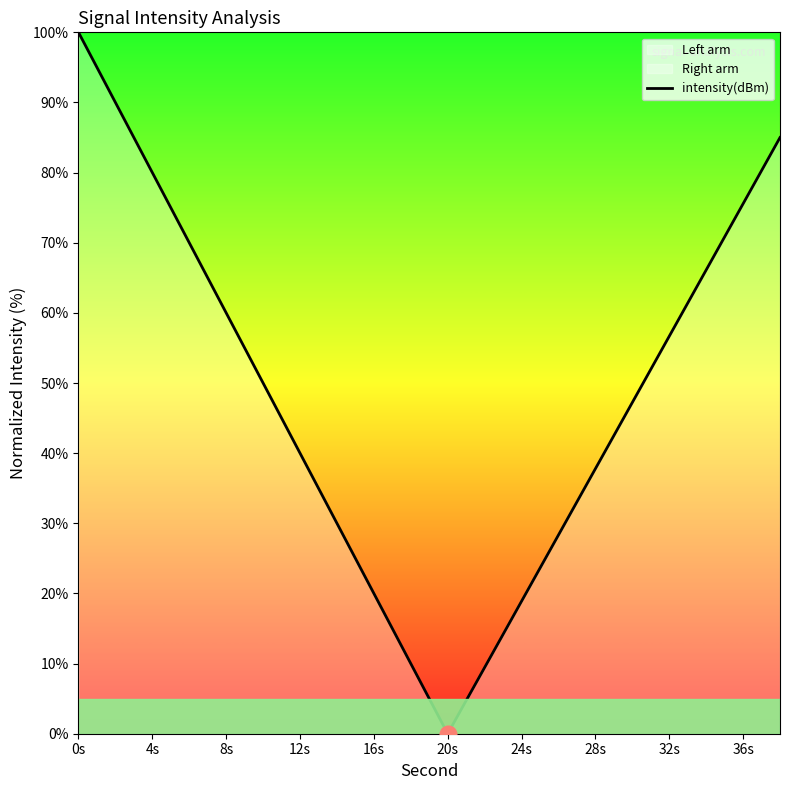

What position from the left is 0s?

1